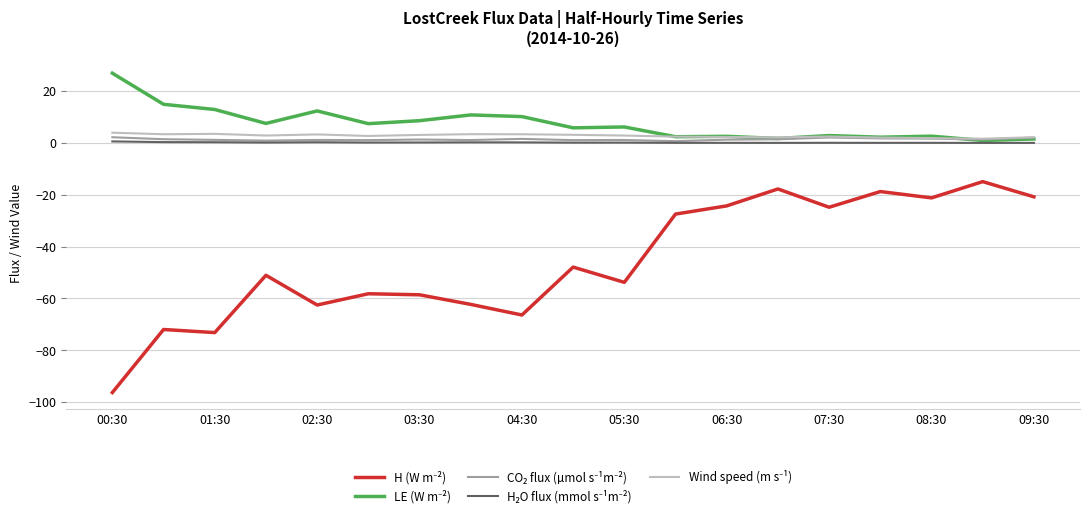

Is this an area chart (filled region under the line)?

No